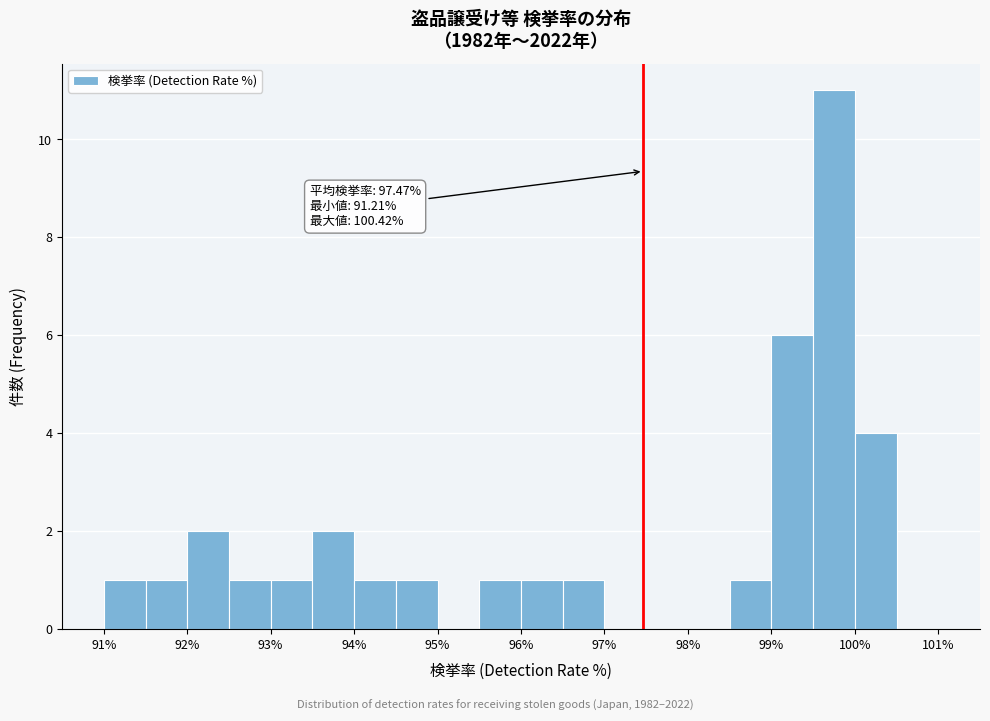

Over which range of the x-axis is the bar tallest?

99.5 to 100.0